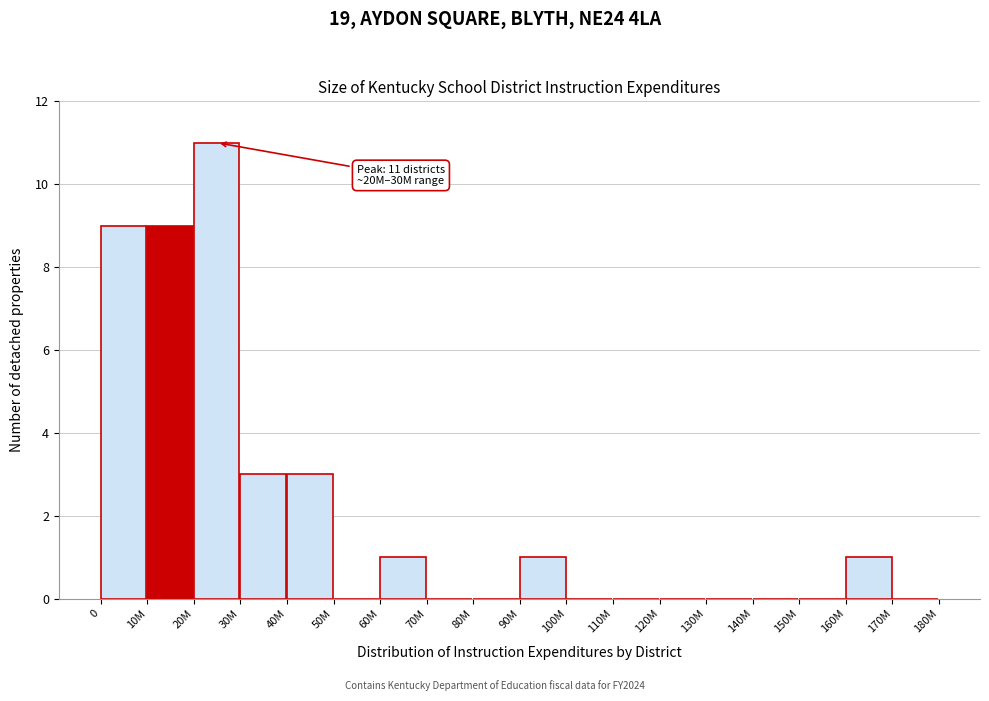

Reading left to right, transcribe all the data shown in this chart.

0=9	10M=9	20M=11	30M=3	40M=3	50M=0	60M=1	70M=0	80M=0	90M=1	100M=0	110M=0	120M=0	130M=0	140M=0	150M=0	160M=1	170M=0